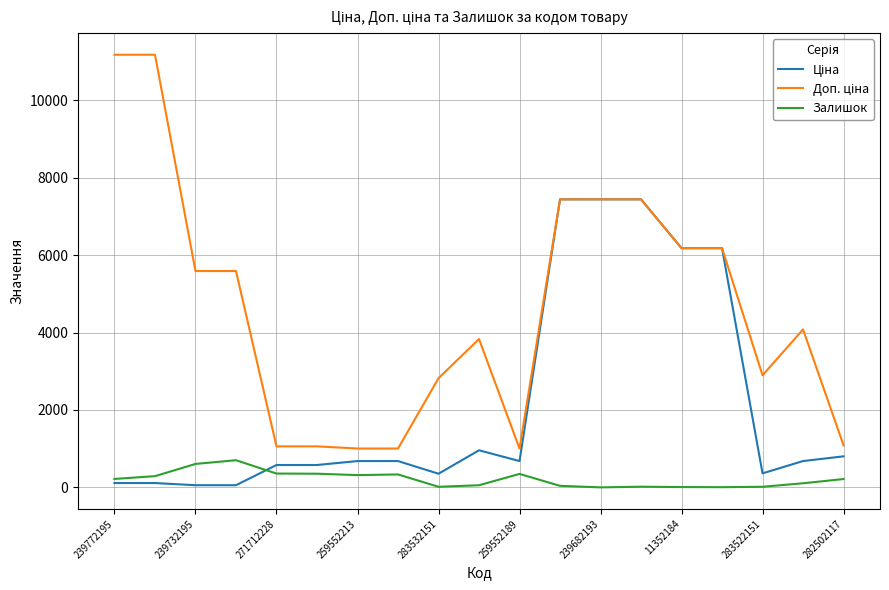

Does the chart have visible grid lines?

Yes